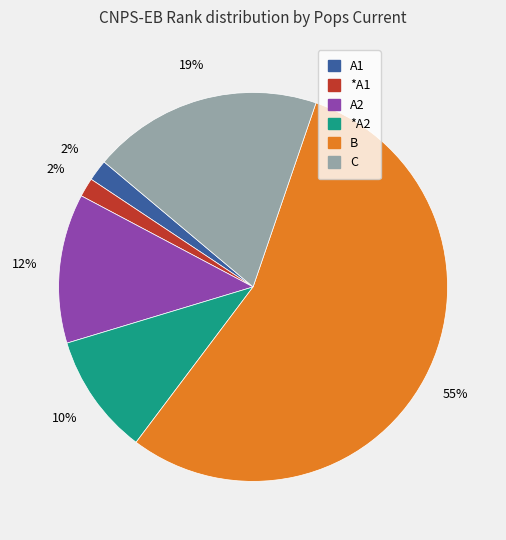

To the nearest percent, what is the difference between the largest and smallest slice percentages?

53%